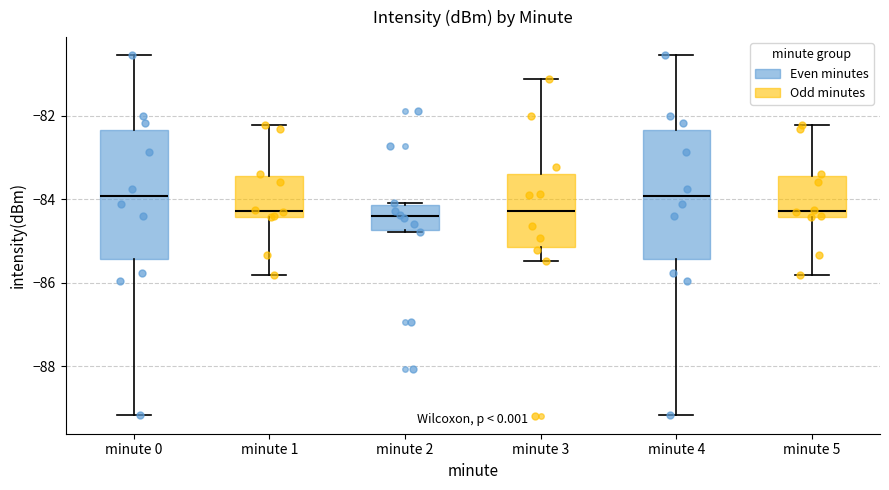

Reading left to right, transcribe this box plot: for each box, give where its median line is, the range the box spans, and where its two whiskers end, as read against the y-axis. The values are not printed on the chart, so give them approximately, as read against the axis.

minute 0: median -84.0, box -85.4 to -82.4, whiskers -89.2 to -80.6
minute 1: median -84.2, box -84.4 to -83.4, whiskers -85.8 to -82.2
minute 2: median -84.4, box -84.8 to -84.2, whiskers -84.8 to -84.0
minute 3: median -84.2, box -85.2 to -83.4, whiskers -85.4 to -81.2
minute 4: median -84.0, box -85.4 to -82.4, whiskers -89.2 to -80.6
minute 5: median -84.2, box -84.4 to -83.4, whiskers -85.8 to -82.2